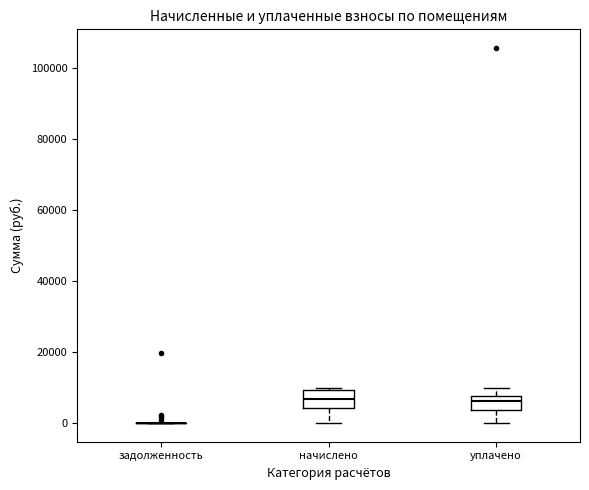

Reading left to right, read every box against the y-axis: the position of its median line, the range the box covers, and the ends of its whiskers. The values are not printed on the chart, so give them approximately, as read against the axis.

задолженность: box collapsed to a line at 0, whiskers 0 to 0
начислено: median 6000, box 4000 to 10000, whiskers 0 to 10000 (just above the box's upper edge)
уплачено: median 6000, box 4000 to 8000, whiskers 0 to 10000